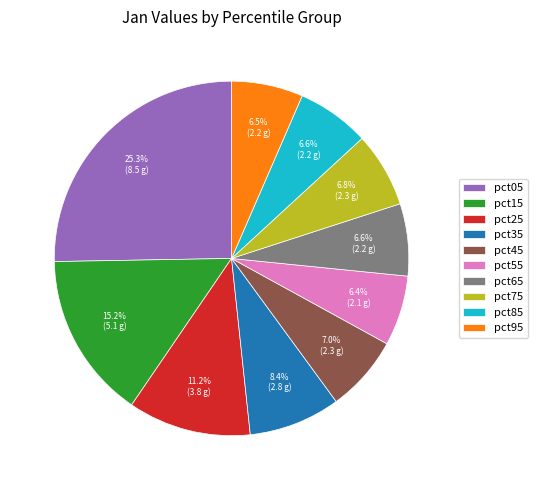

Count the number of slices in the pie.

10